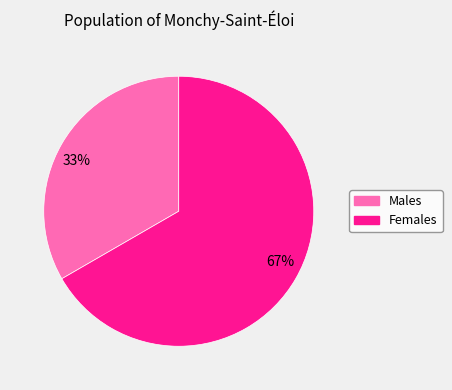

Which category has the biggest portion of the pie?

Females